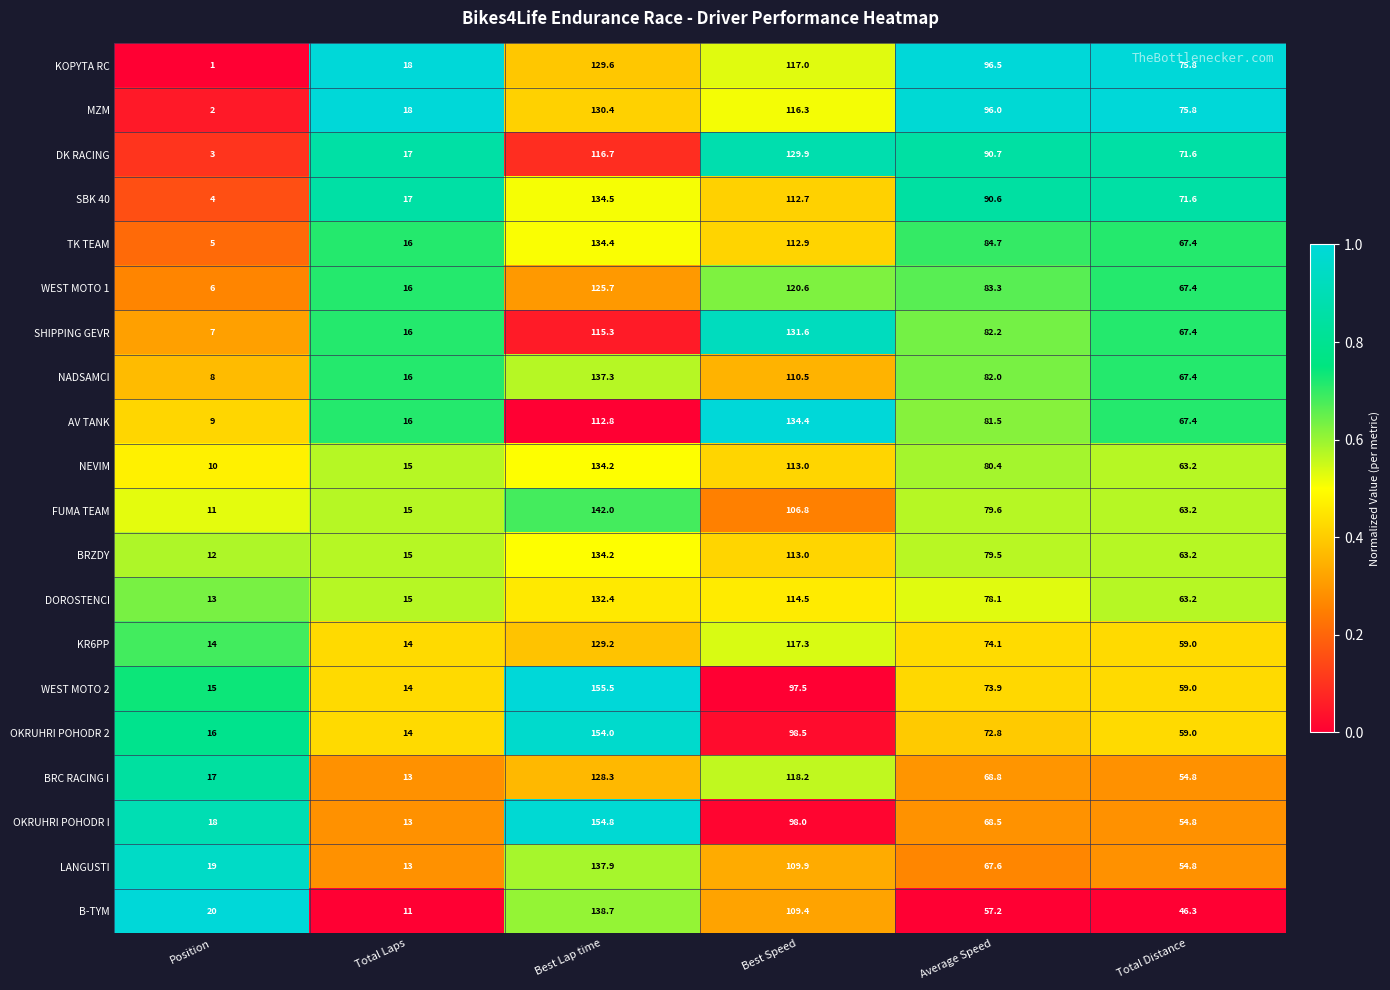

The value of LANGUSTI at Best Speed is 109.9. True or false?

True